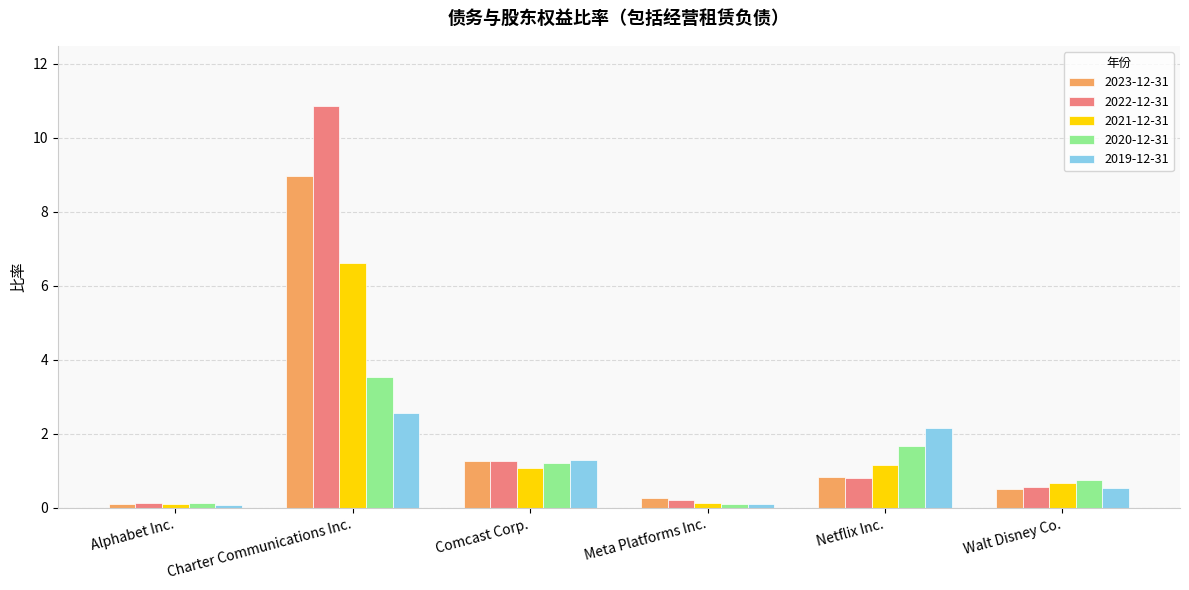

Which series has the largest total across all categories?

2022-12-31